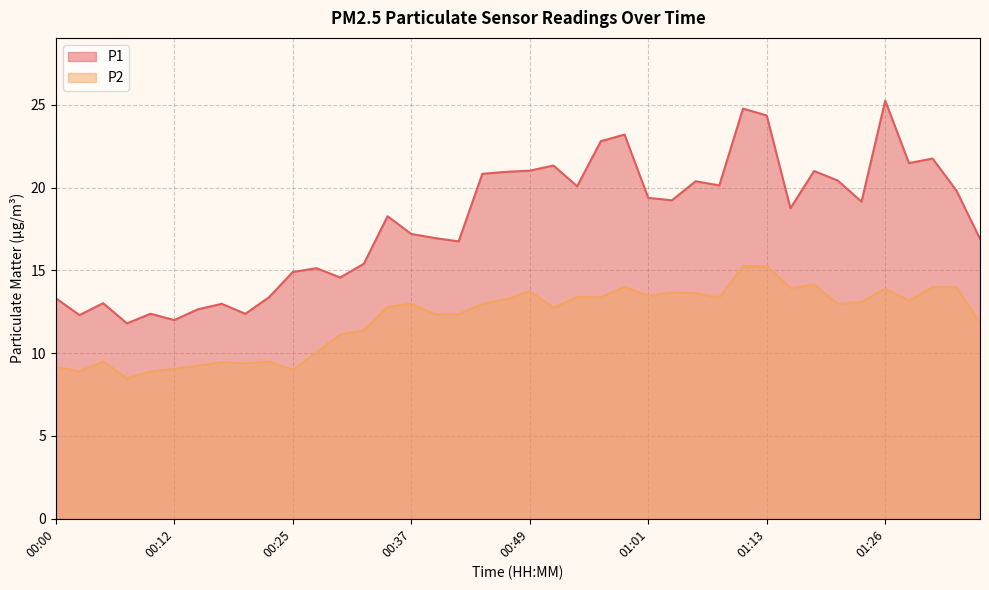

Which series has the largest range (max minus min)?

P1